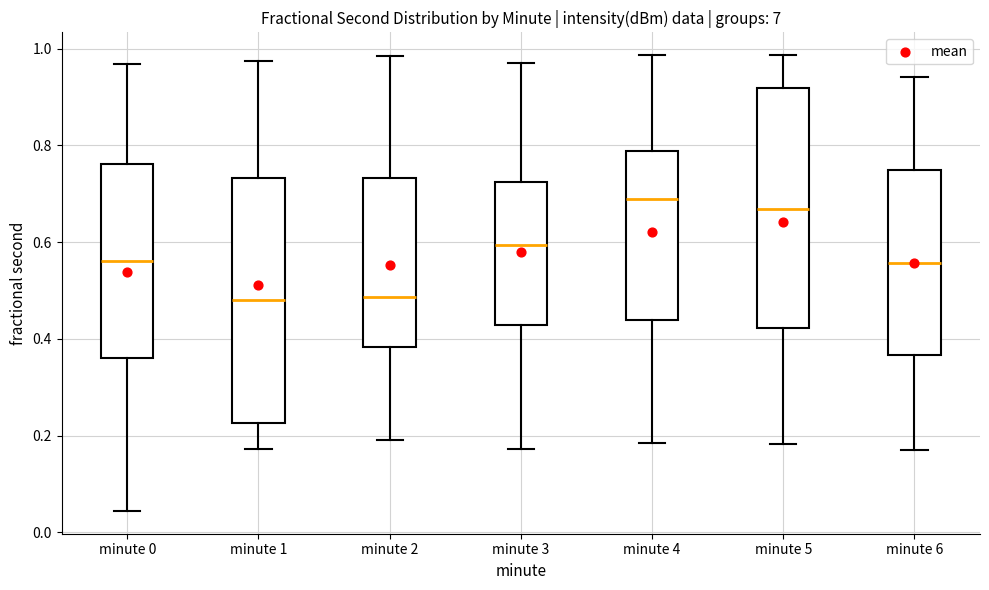

Where does the upper whisker of the box for minute 5 end on the y-axis? The values are not printed on the chart, so give them approximately, as read against the axis.

0.98